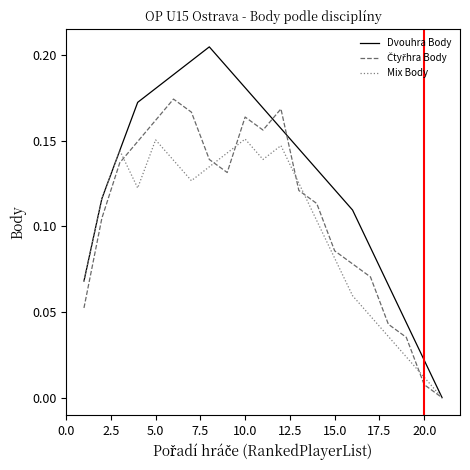

Which series has the widest spread of values?

Dvouhra Body